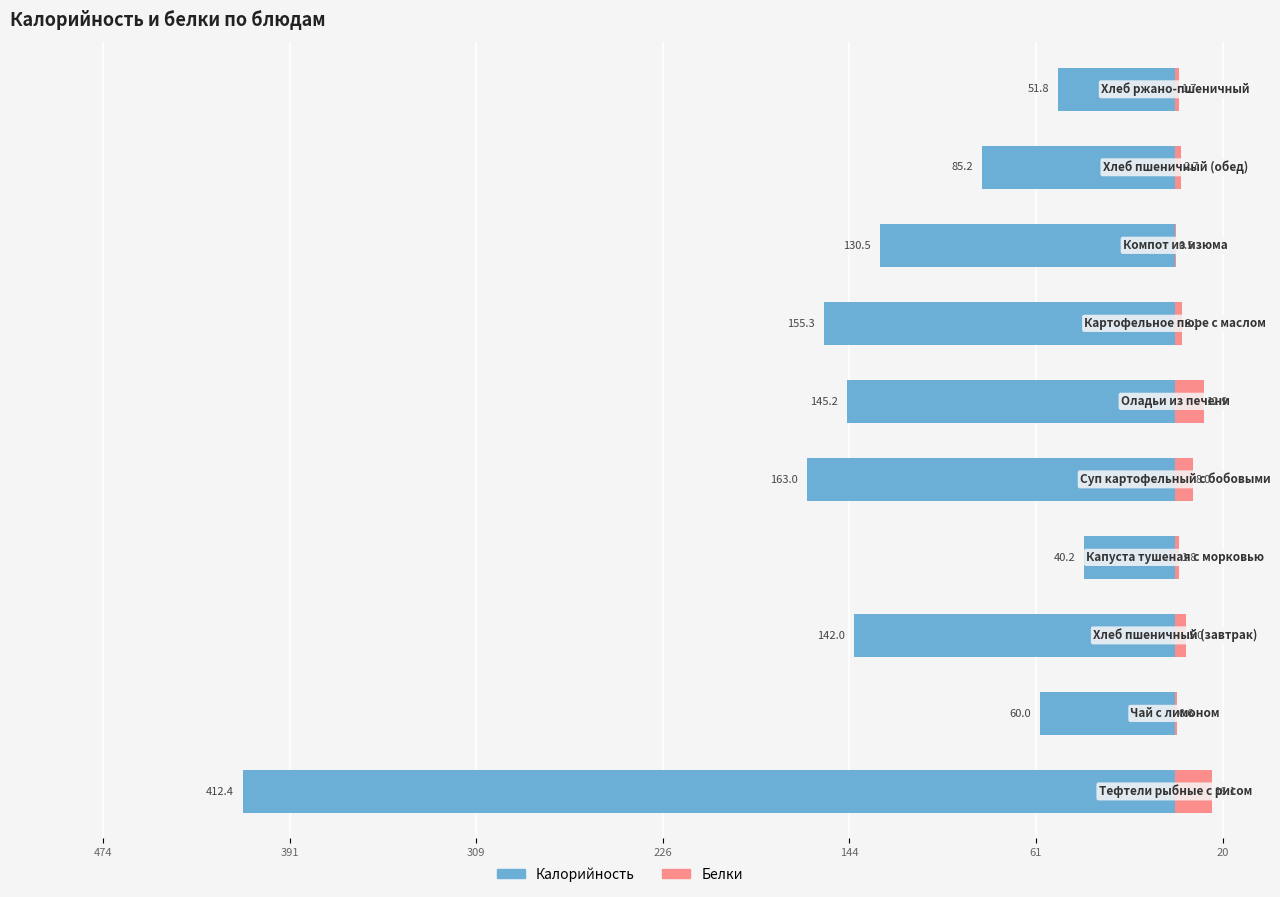

How many values in the Белки series exceed 3?

5